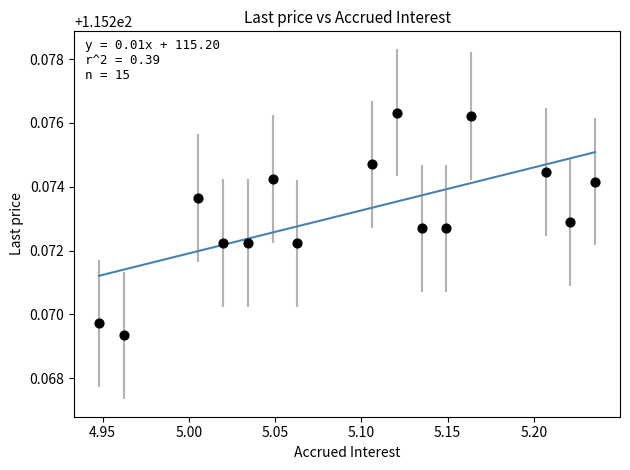

What is the range of X values (max minus min)?

0.3